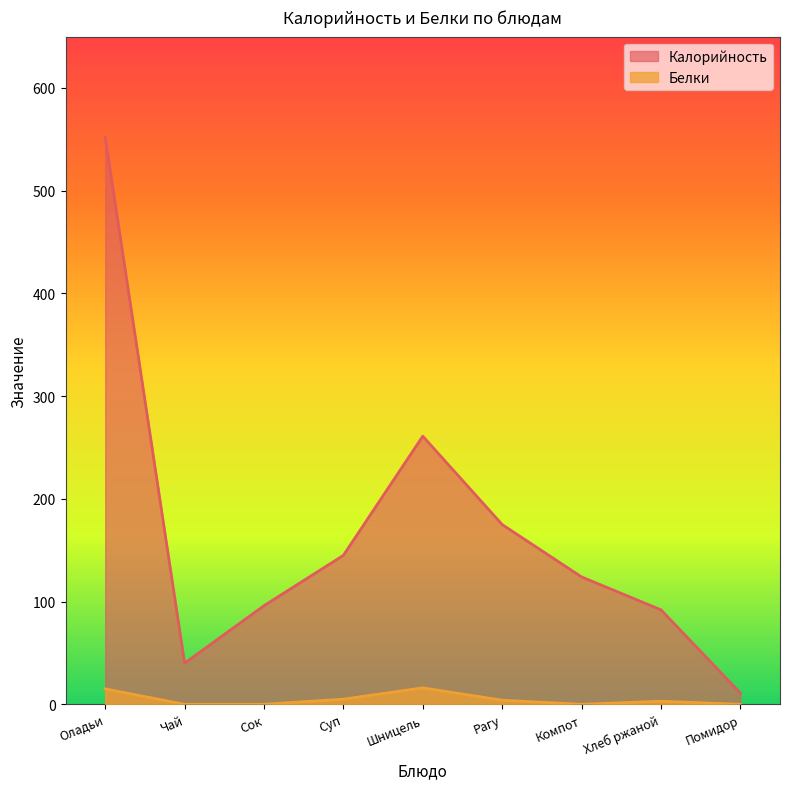

What is the label of the 4th point from the right?

Рагу